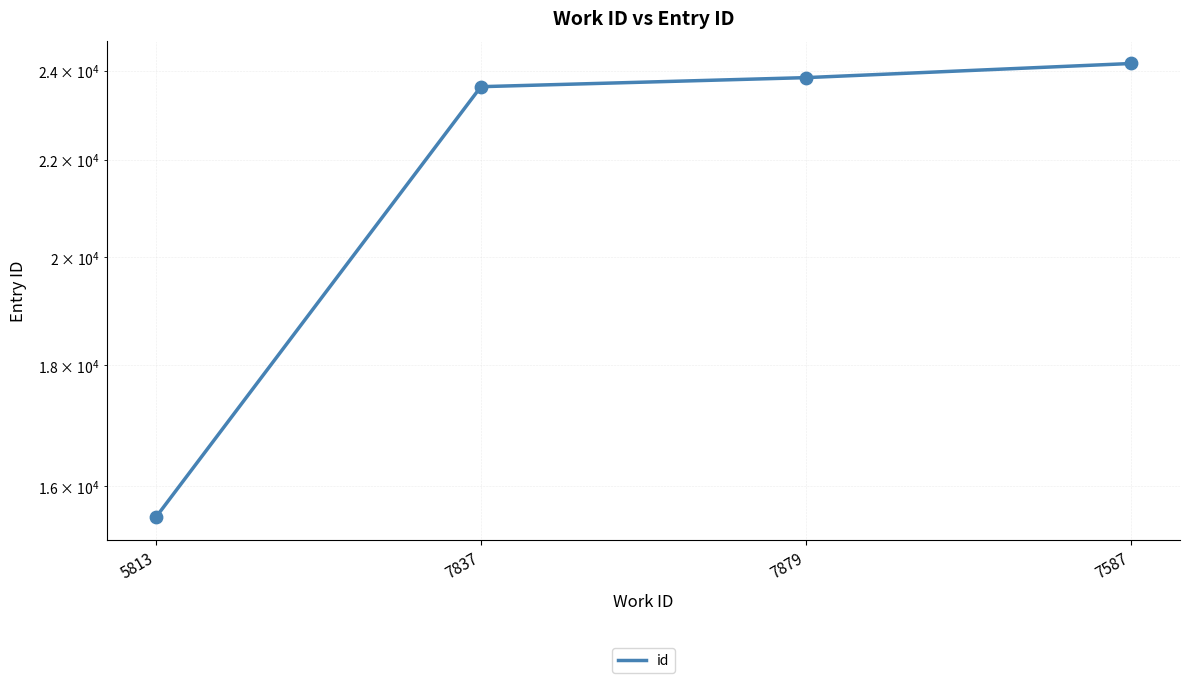

Which series reaches the minimum Y coordinate?

id